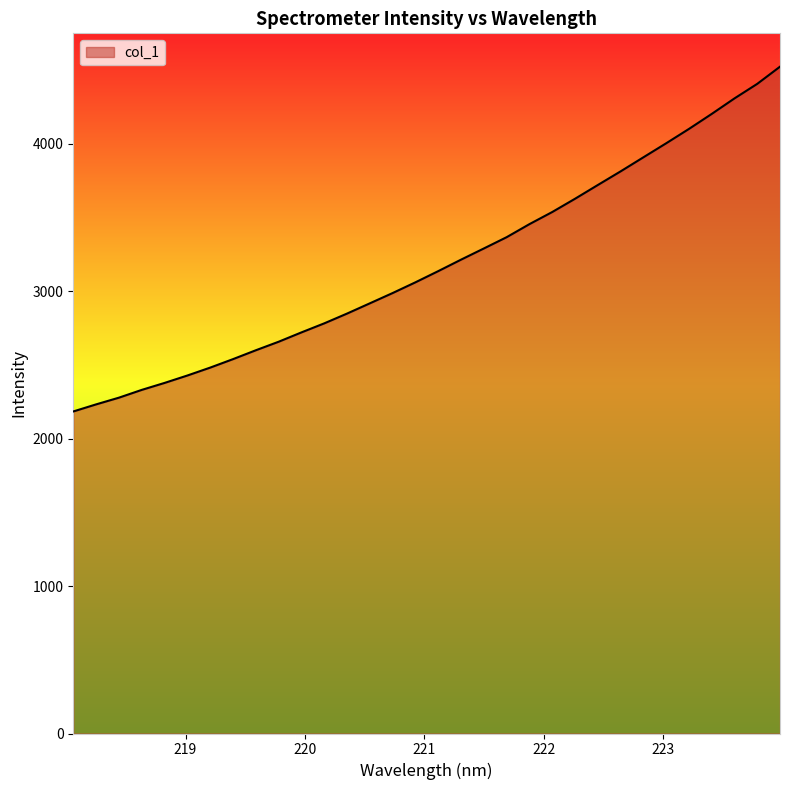

What is the greatest value displayed?

4524.4